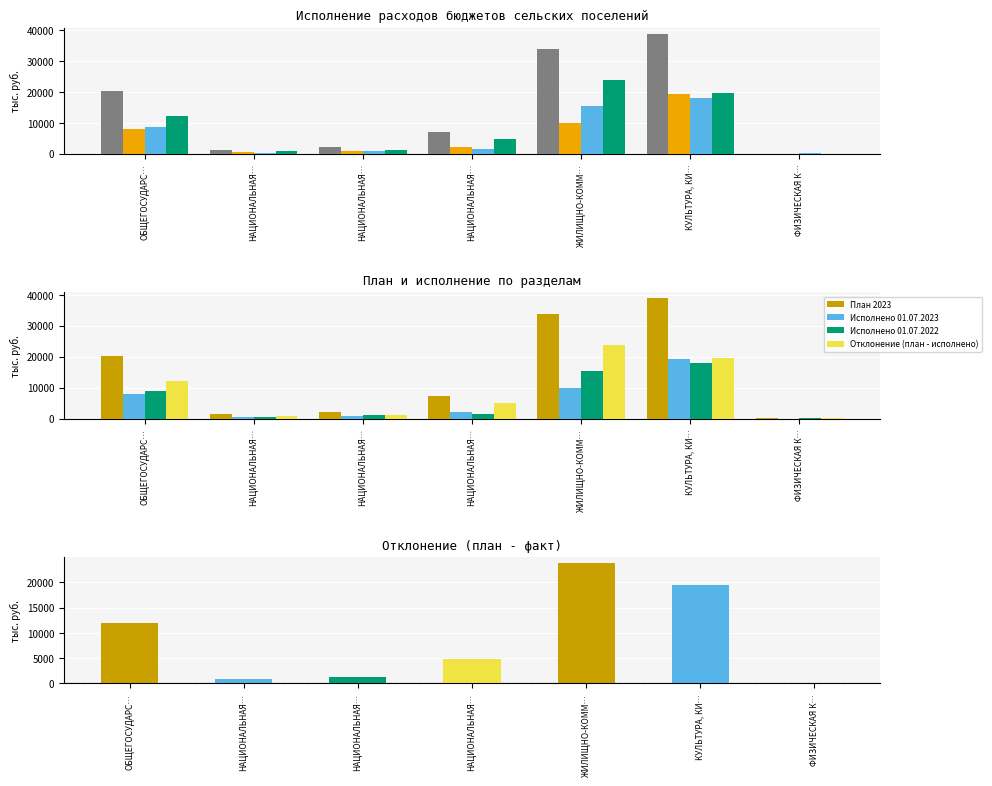

Reading left to right, extract all data points from this chart.

План 2023: ОБЩЕГОСУДАРС…=20152.8	НАЦИОНАЛЬНАЯ…=1352.4	НАЦИОНАЛЬНАЯ…=2200.0	НАЦИОНАЛЬНАЯ…=7168.5	ЖИЛИЩНО-КОММ…=33798.7	КУЛЬТУРА, КИ…=38830.8	ФИЗИЧЕСКАЯ К…=50.0
Исполнено 01.07.2023: ОБЩЕГОСУДАРС…=8099.5	НАЦИОНАЛЬНАЯ…=544.3	НАЦИОНАЛЬНАЯ…=983.7	НАЦИОНАЛЬНАЯ…=2264.9	ЖИЛИЩНО-КОММ…=10025.6	КУЛЬТУРА, КИ…=19254.4	ФИЗИЧЕСКАЯ К…=0.0
Исполнено 01.07.2022: ОБЩЕГОСУДАРС…=8815.7	НАЦИОНАЛЬНАЯ…=359.6	НАЦИОНАЛЬНАЯ…=1037.1	НАЦИОНАЛЬНАЯ…=1530.4	ЖИЛИЩНО-КОММ…=15300.5	КУЛЬТУРА, КИ…=17893.9	ФИЗИЧЕСКАЯ К…=114.2
Отклонение (план - исполнено): ОБЩЕГОСУДАРС…=12053.3	НАЦИОНАЛЬНАЯ…=808.1	НАЦИОНАЛЬНАЯ…=1216.3	НАЦИОНАЛЬНАЯ…=4903.6	ЖИЛИЩНО-КОММ…=23773.1	КУЛЬТУРА, КИ…=19576.4	ФИЗИЧЕСКАЯ К…=50.0